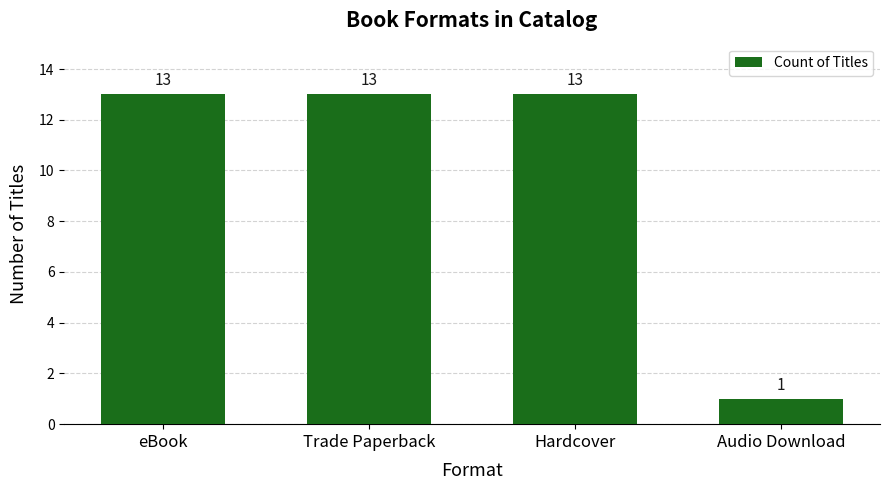

What is the ratio of the value at eBook to the value at Audio Download?

13.0